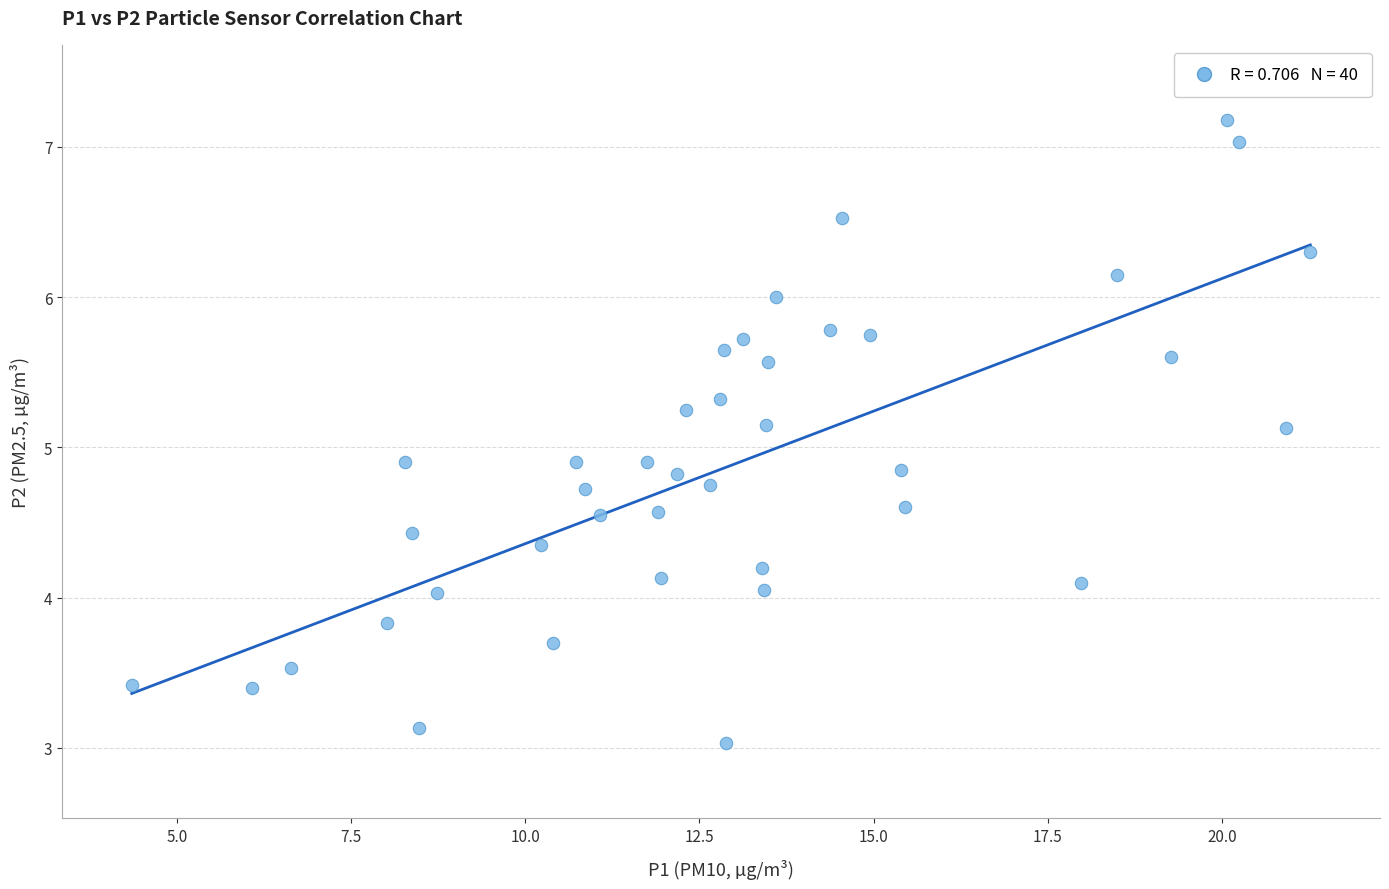

What is the range of X values (max minus min)?

16.9